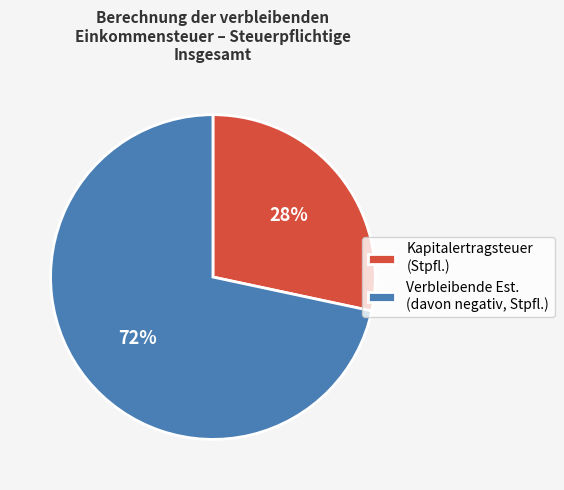

What percentage is the Kapitalertragsteuer (Stpfl.) slice, to the nearest percent?

28%